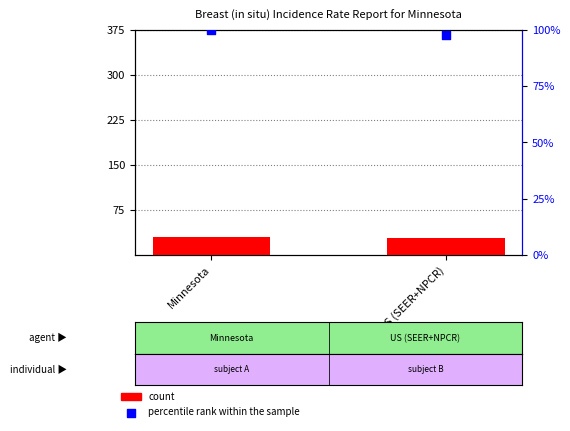

Which series contains the highest Y value?

percentile rank within the sample